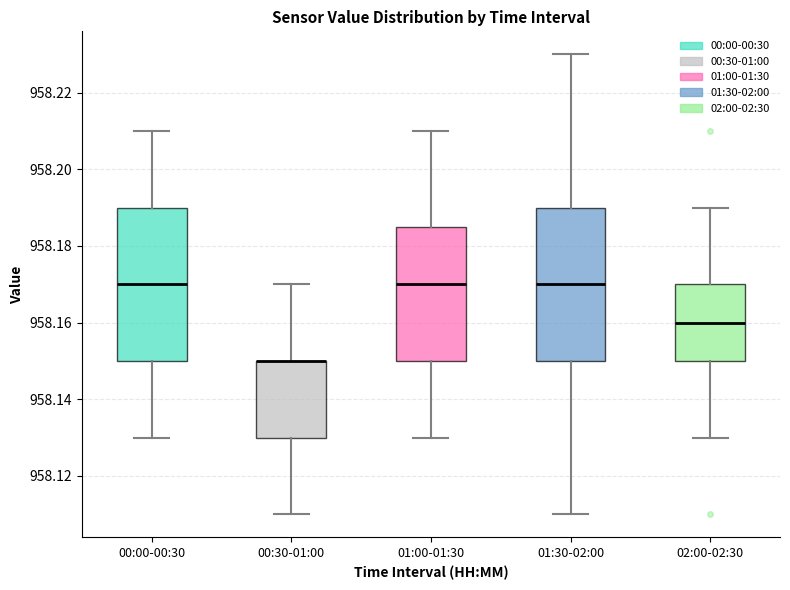

Reading left to right, read every box against the y-axis: the position of its median line, the range the box covers, and the ends of its whiskers. The values are not printed on the chart, so give them approximately, as read against the axis.

00:00-00:30: median 958.170, box 958.150 to 958.190, whiskers 958.130 to 958.210
00:30-01:00: median 958.150 (drawn on the box's upper edge), box 958.130 to 958.150, whiskers 958.110 to 958.170
01:00-01:30: median 958.170, box 958.150 to 958.186, whiskers 958.130 to 958.210
01:30-02:00: median 958.170, box 958.150 to 958.190, whiskers 958.110 to 958.230
02:00-02:30: median 958.160, box 958.150 to 958.170, whiskers 958.130 to 958.190